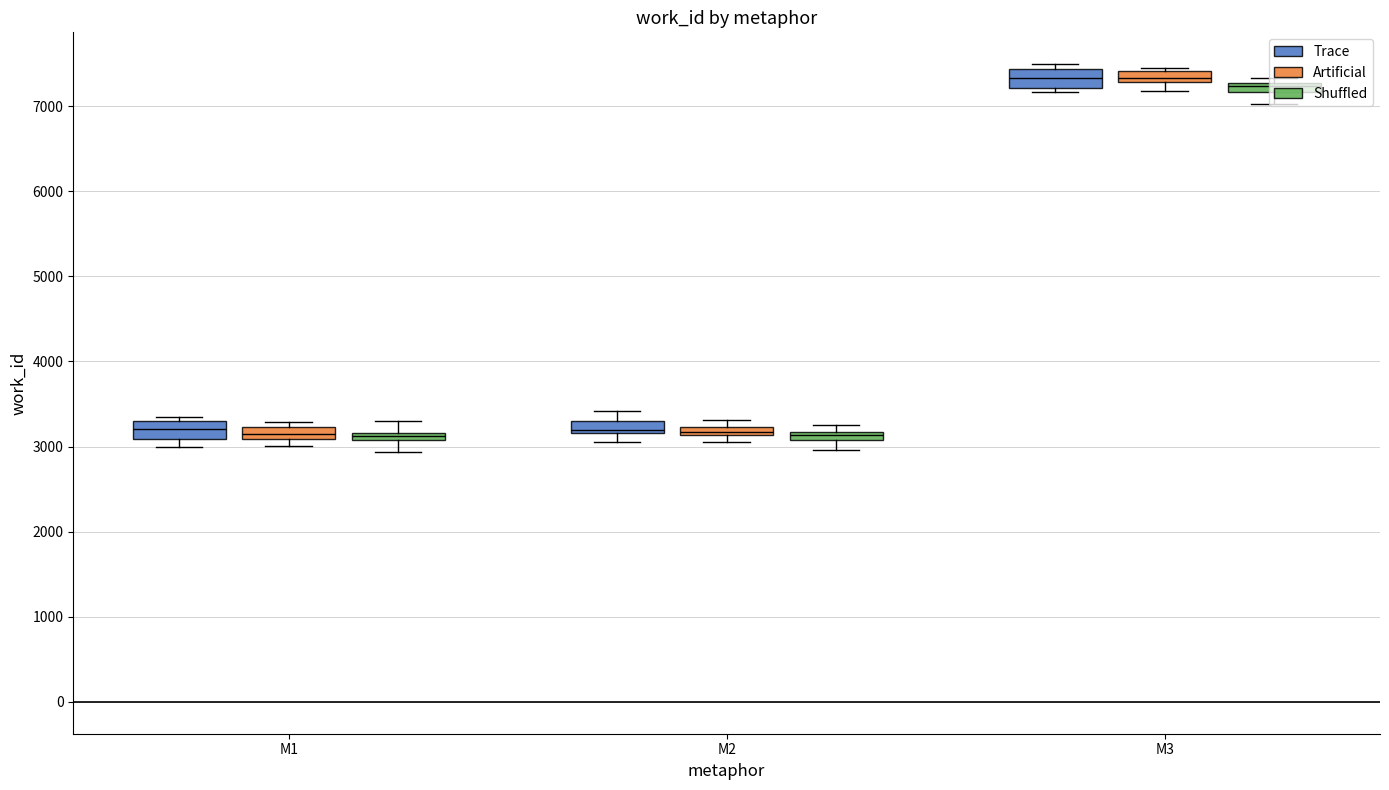

How many categories are shown in the chart?

3